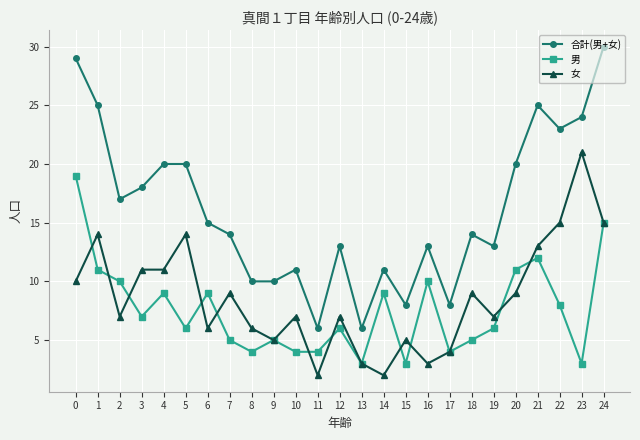

True or false: 女 and 合計(男+女) intersect in this chart.

False